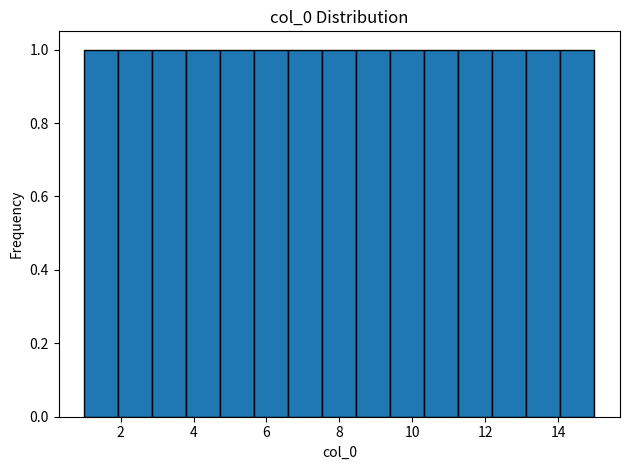

What is the height of the bar covering 2.0 to 2.8 on the x-axis? Neither the bar edges nor the heights are printed on the chart, so give them approximately, as read against the axes.

1